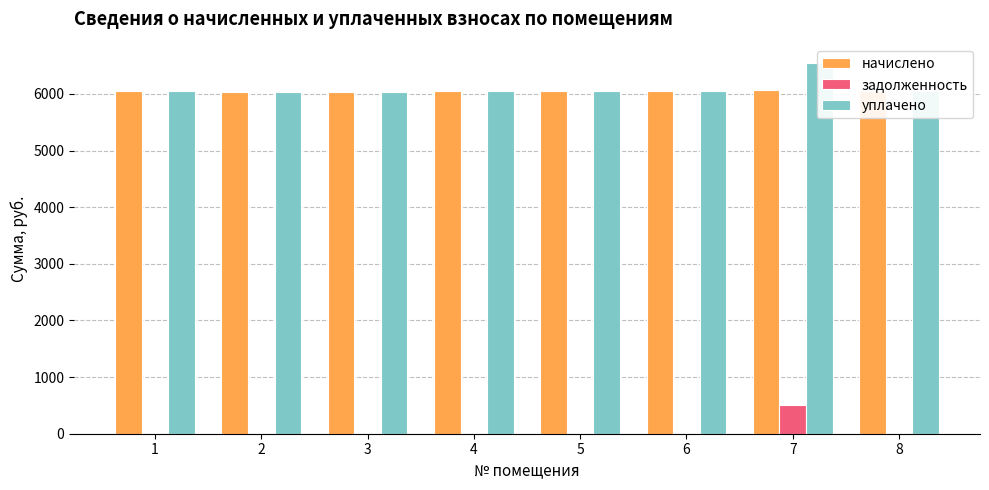

Between 1 and 7, which is larger?

7